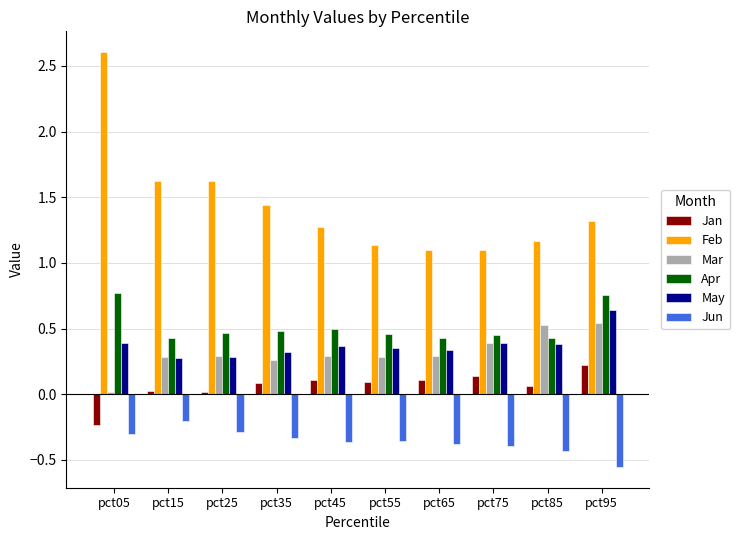

What is the sum of the May values at pct95 and pct25?

0.9